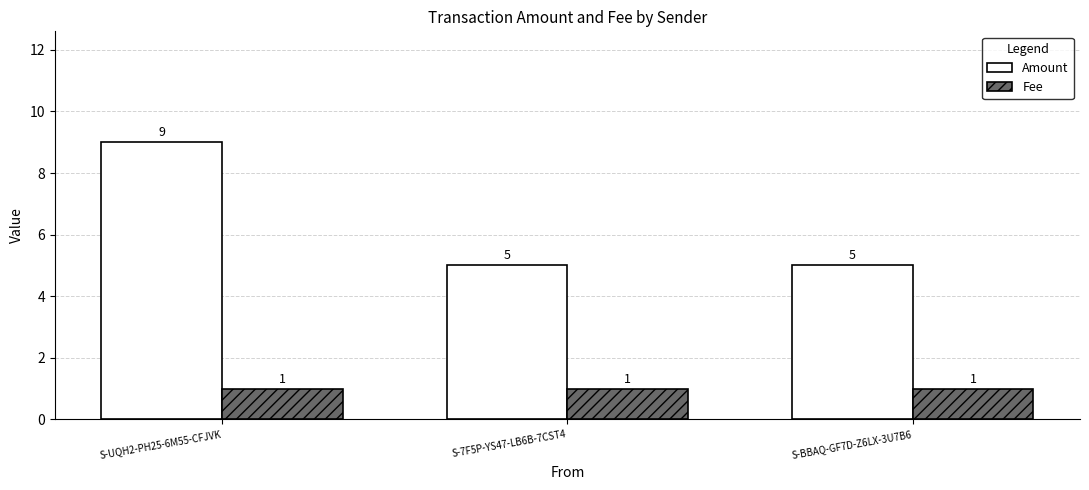

Is it true that Amount equals 9 at S-BBAQ-GF7D-Z6LX-3U7B6?

False